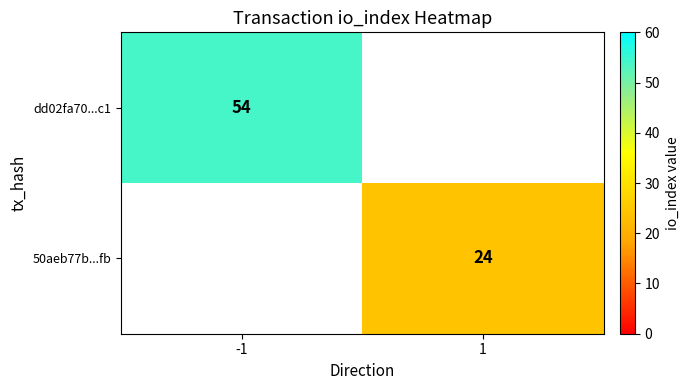

True or false: dd02fa70...c1 has a value of 29.6 at -1.

False